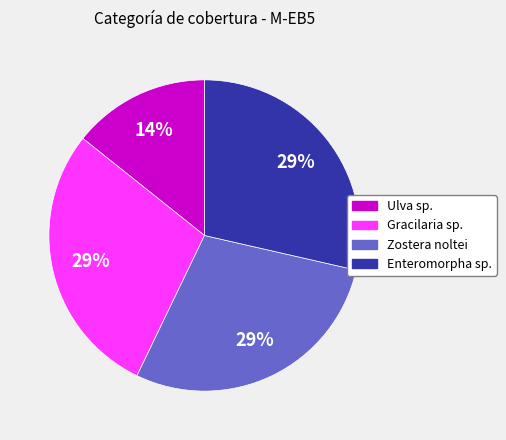

To the nearest percent, what percentage of the pie is Enteromorpha sp.?

29%